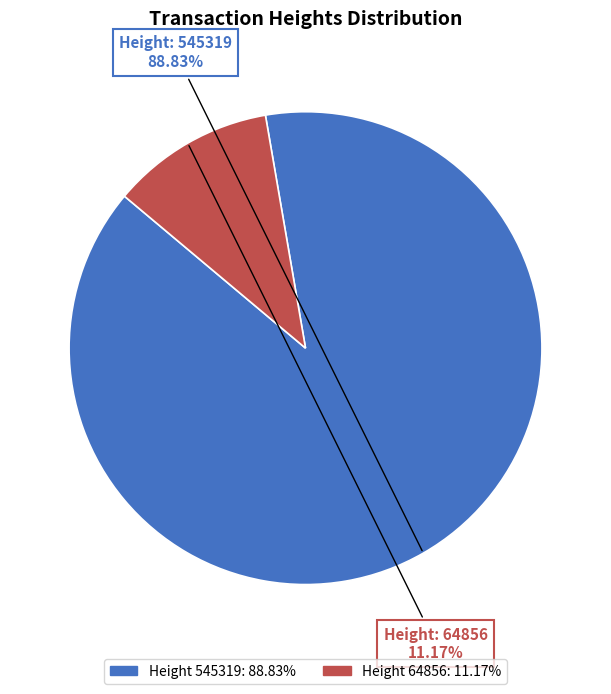

Is there a majority slice in this chart?

Yes